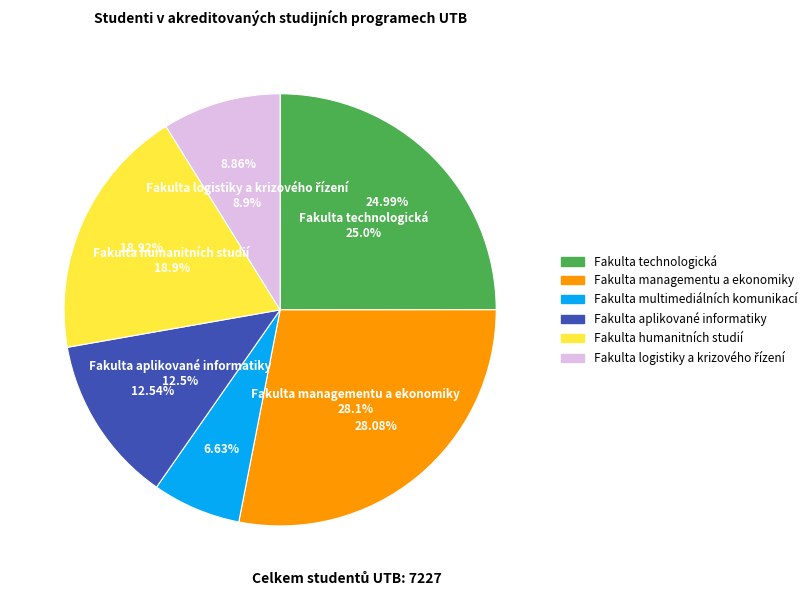

Which slice is the largest?

Fakulta managementu a ekonomiky